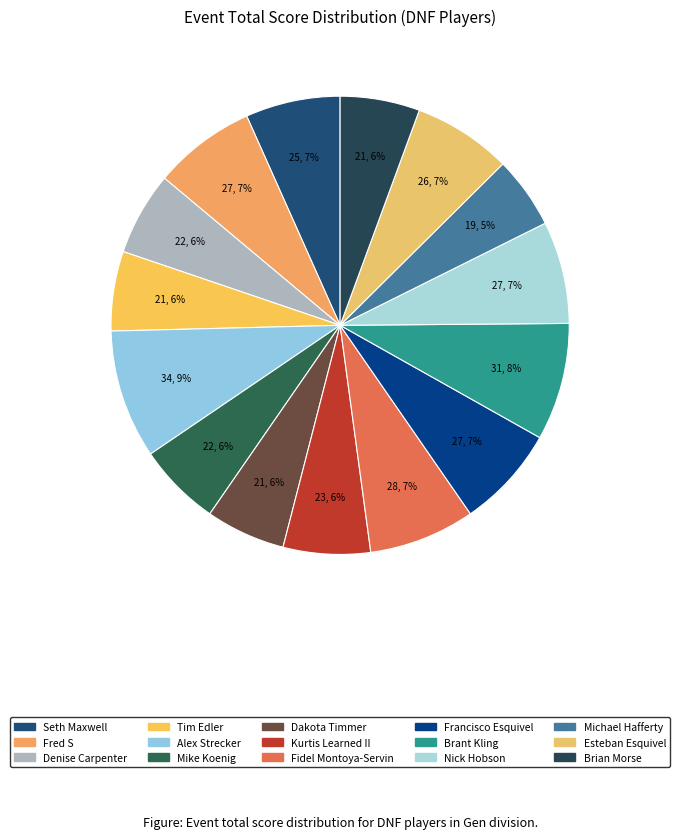

To the nearest percent, what portion does Nick Hobson represent?

7%